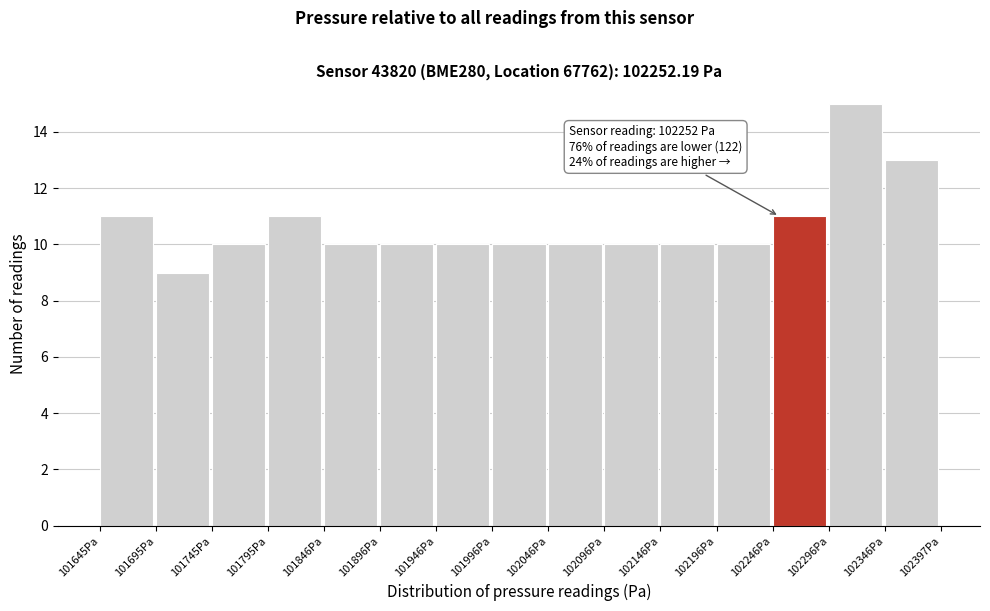

Over which range of the x-axis is the bar tallest?

102300 to 102350